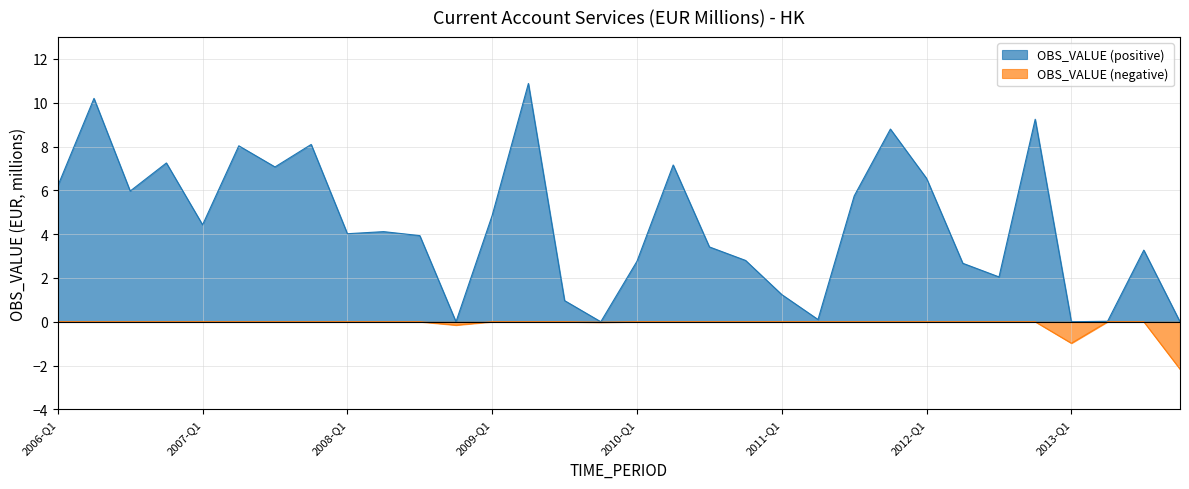

At which category does the data reach its first local valley?

2006-Q3